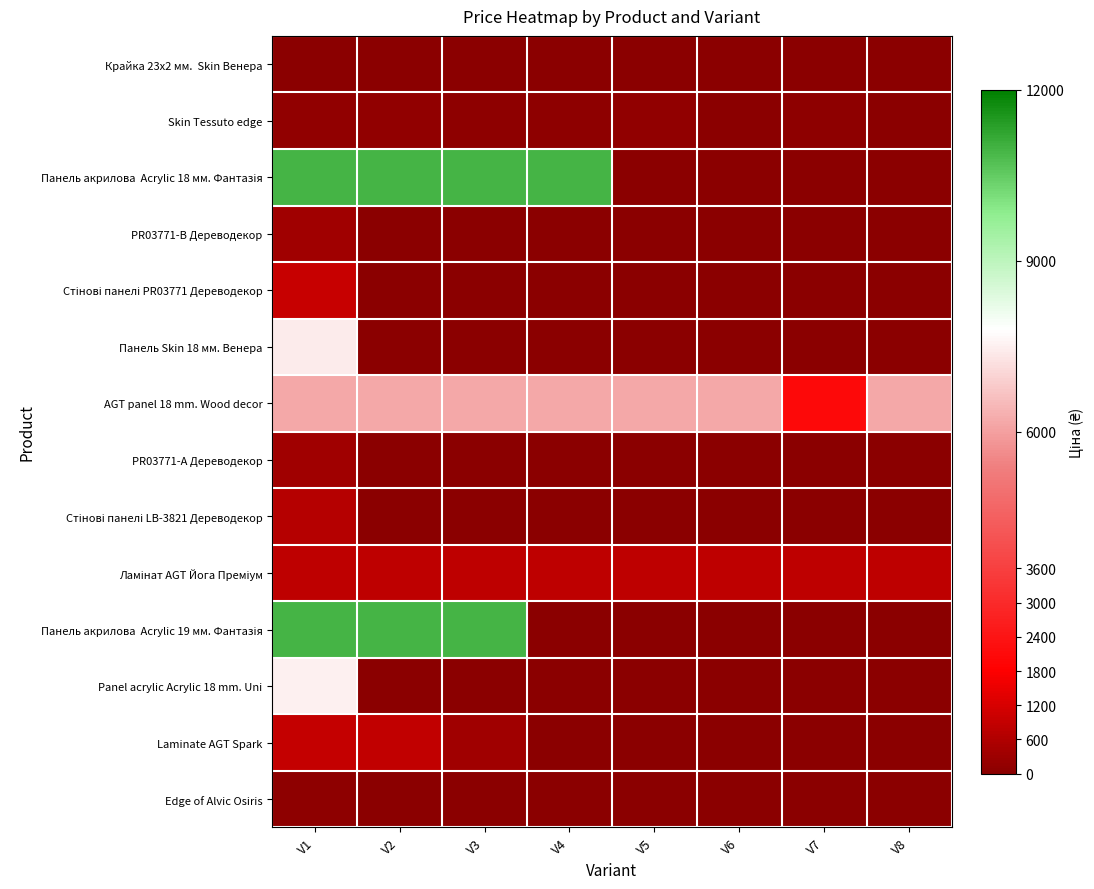

At V7, list the series in order from largest to smallest.

AGT panel 18 mm. Wood decor, Ламінат AGT Йога Преміум, Skin Tessuto edge, Крайка 23x2 мм. Skin Венера, Панель акрилова Acrylic 18 мм. Фантазія, PR03771-B Дереводекор, Стінові панелі PR03771 Дереводекор, Панель Skin 18 мм. Венера, PR03771-А Дереводекор, Стінові панелі LB-3821 Дереводекор, Панель акрилова Acrylic 19 мм. Фантазія, Panel acrylic Acrylic 18 mm. Uni, Laminate AGT Spark, Edge of Alvic Osiris